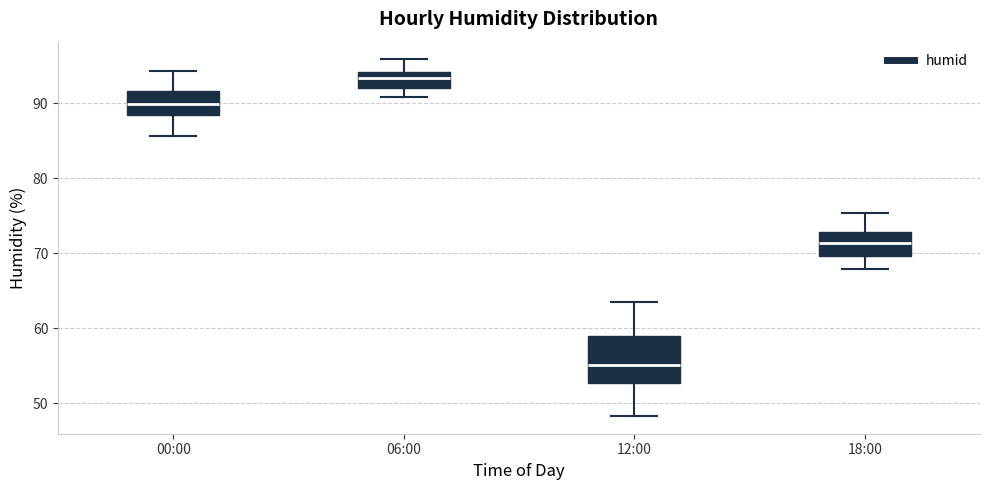

Which box's median line is the highest?

06:00